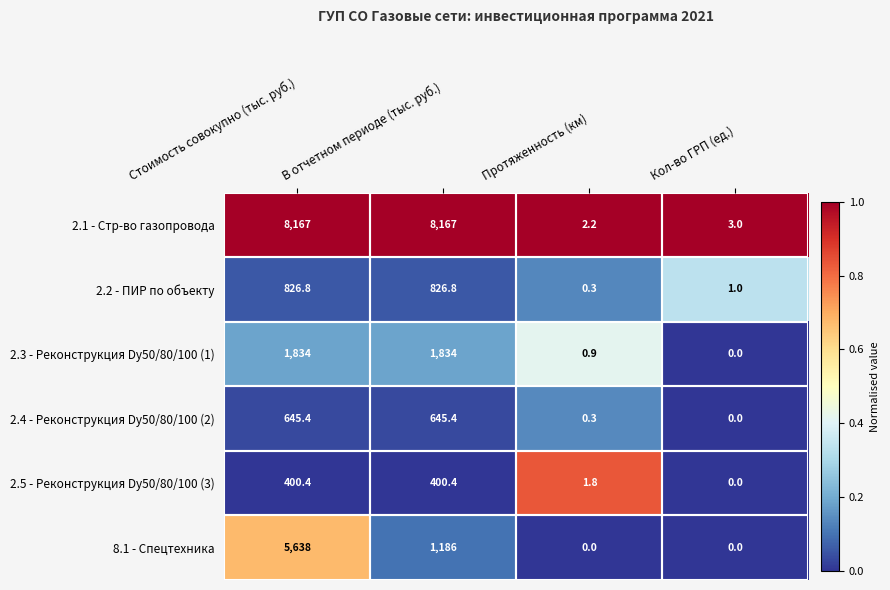

What is the total value across all series at Стоимость совокупно (тыс. руб.)?

17511.6